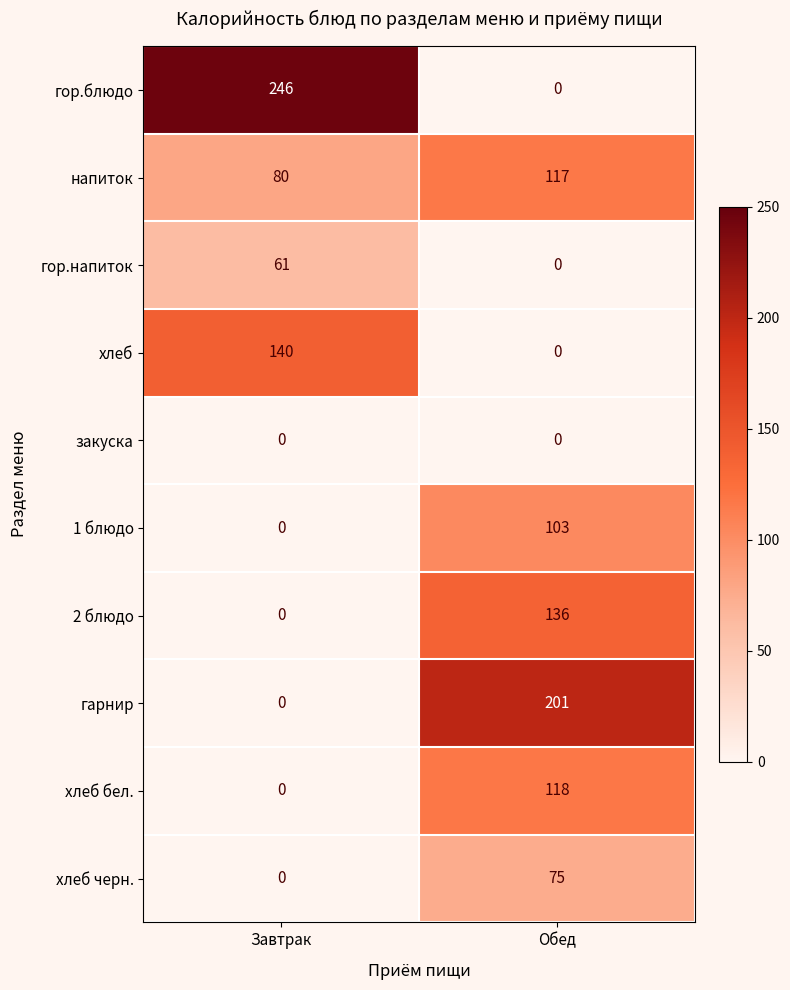

What is the total value across all series at Обед?

750